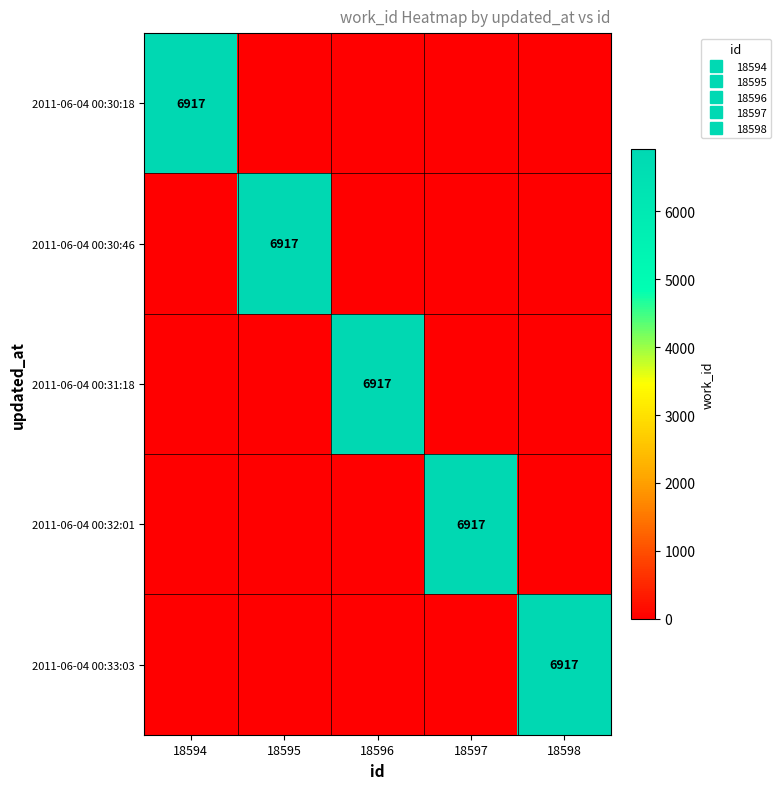

At which category is the sum across all series the highest?

18594